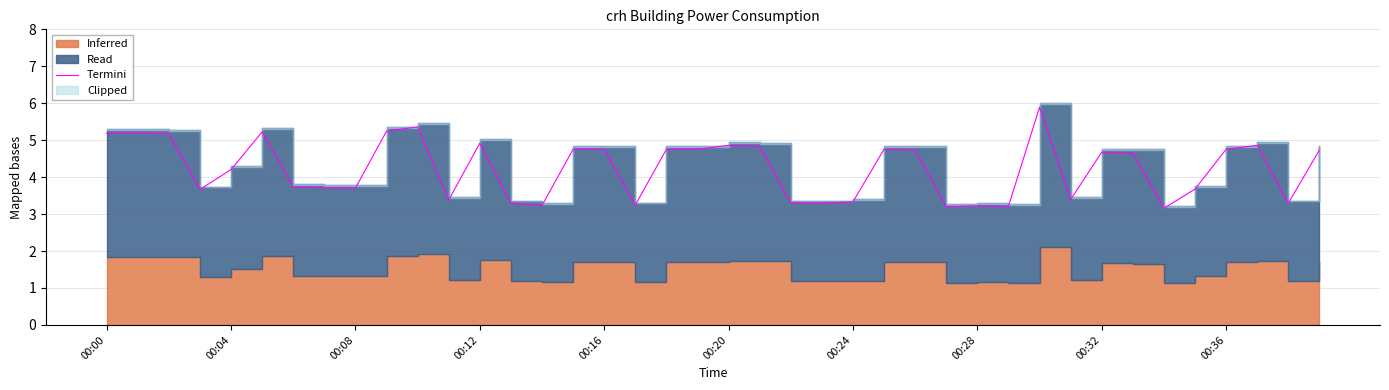

Reading left to right, transcribe all the data shown in this chart.

5.2	5.2	5.2	3.7	4.2	5.2	3.7	3.7	3.7	5.2	5.4	3.4	4.9	3.3	3.2	4.8	4.8	3.2	4.8	4.8	4.9	4.8	3.3	3.3	3.3	4.8	4.7	3.2	3.2	3.2	5.9	3.4	4.7	4.7	3.2	3.7	4.8	4.9	3.3	4.7